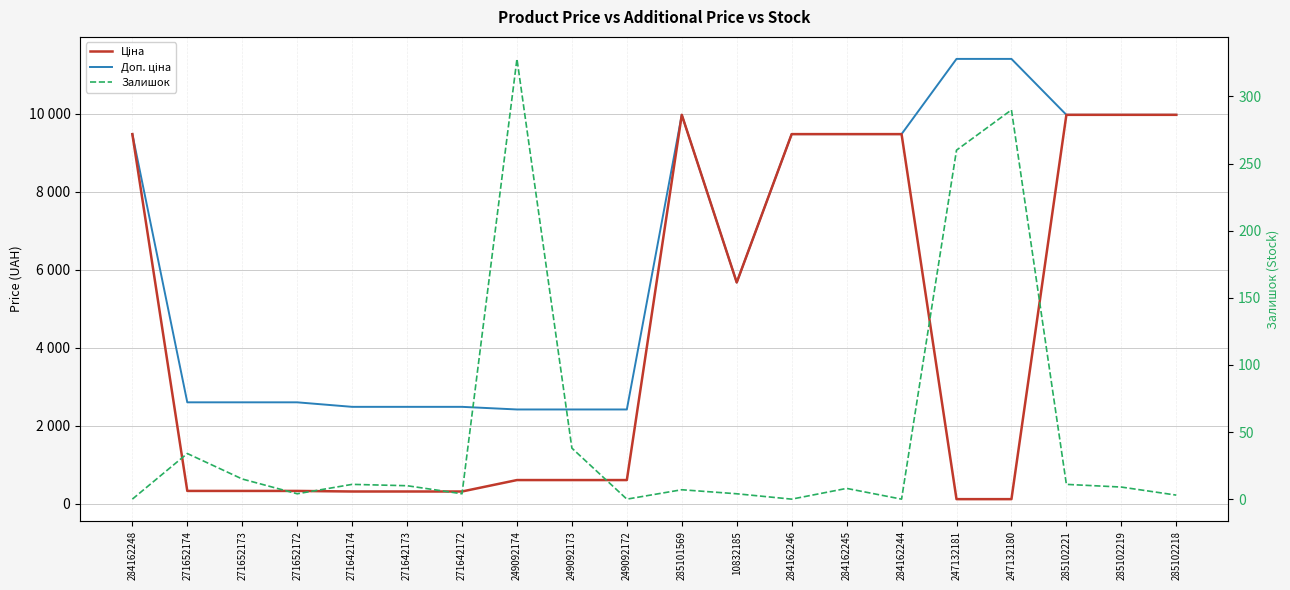

At which label does Доп. ціна reach its peak?

247132181